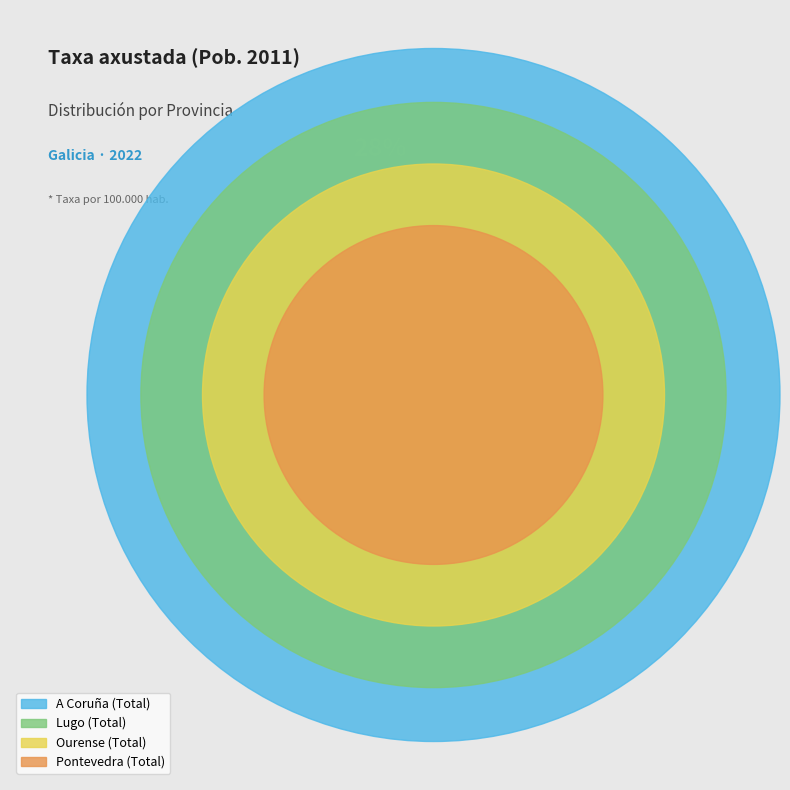

Rank the categories by value from lowest to highest.

Pontevedra (Total), Ourense (Total), Lugo (Total), A Coruña (Total)